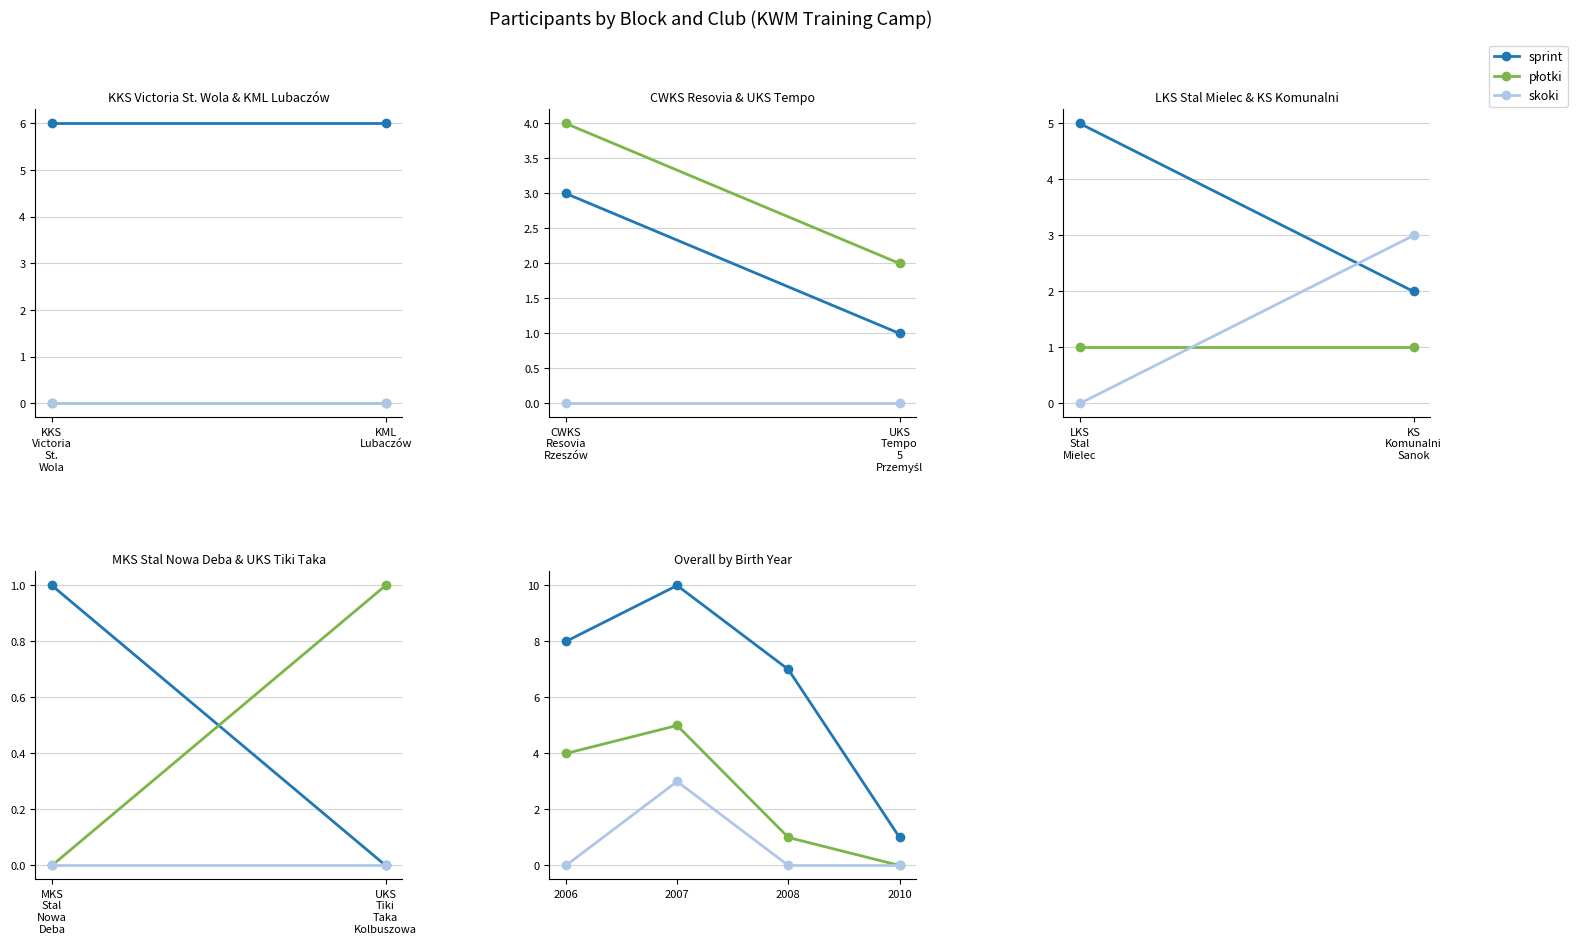

True or false: sprint and skoki intersect in this chart.

False